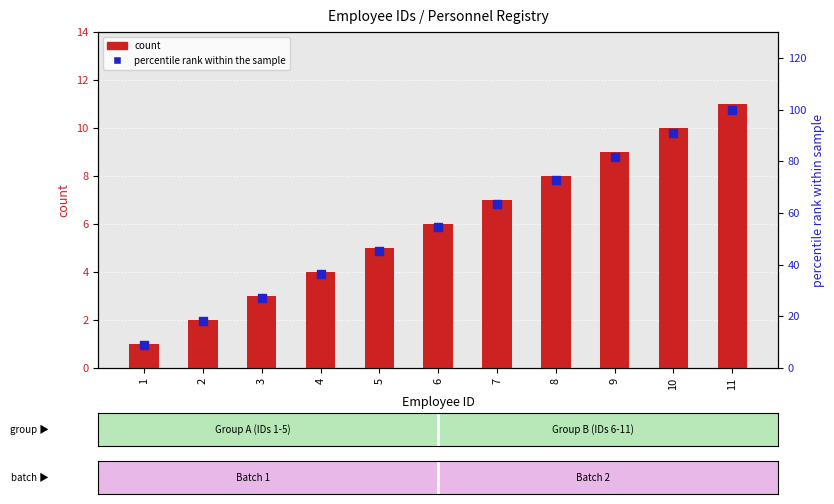

At which category is the sum across all series the highest?

11